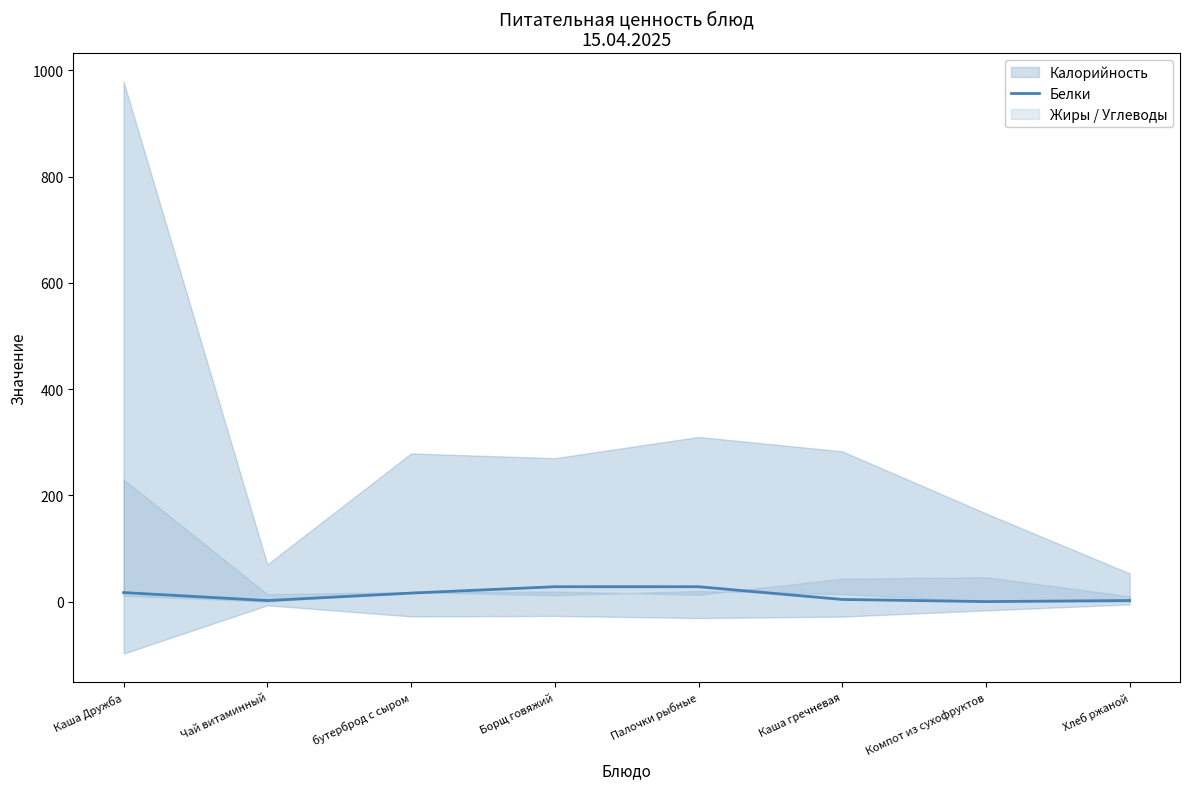

At which category does the chart reach its minimum across all series?

Компот из сухофруктов